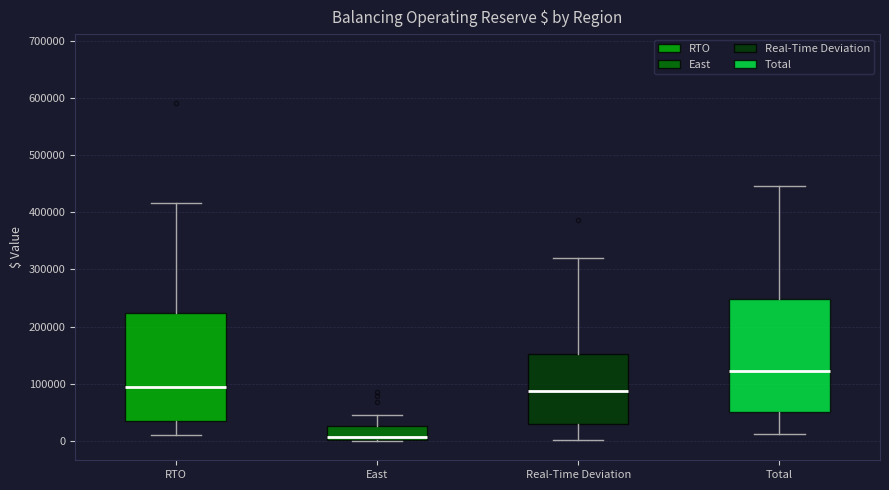

Reading left to right, transcribe this box plot: for each box, give where its median line is, the range the box spans, and where its two whiskers end, as read against the y-axis. The values are not printed on the chart, so give them approximately, as read against the axis.

RTO: median 90000, box 40000 to 220000, whiskers 10000 to 420000
East: median 10000, box 0 to 30000, whiskers 0 to 50000
Real-Time Deviation: median 90000, box 30000 to 150000, whiskers 0 to 320000
Total: median 120000, box 50000 to 250000, whiskers 10000 to 450000